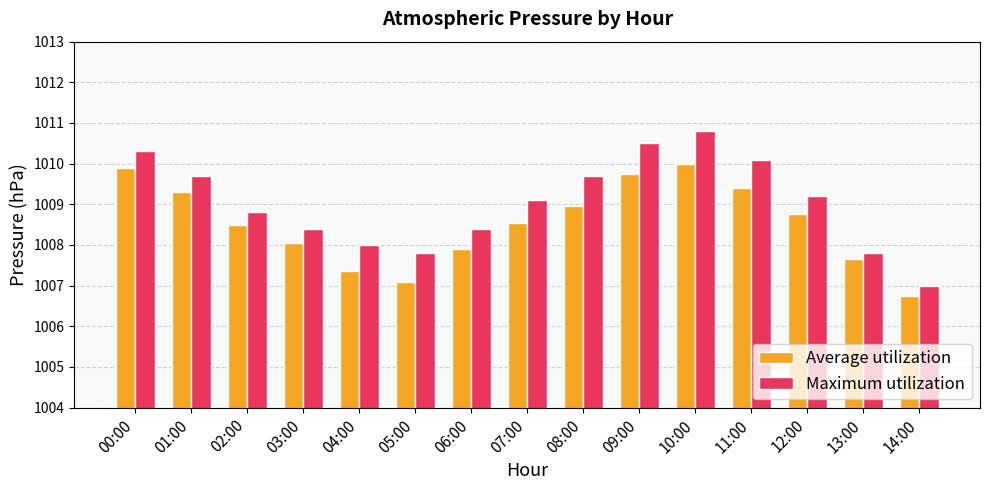

What is the approximate value of Maximum utilization at 05:00?

1007.8